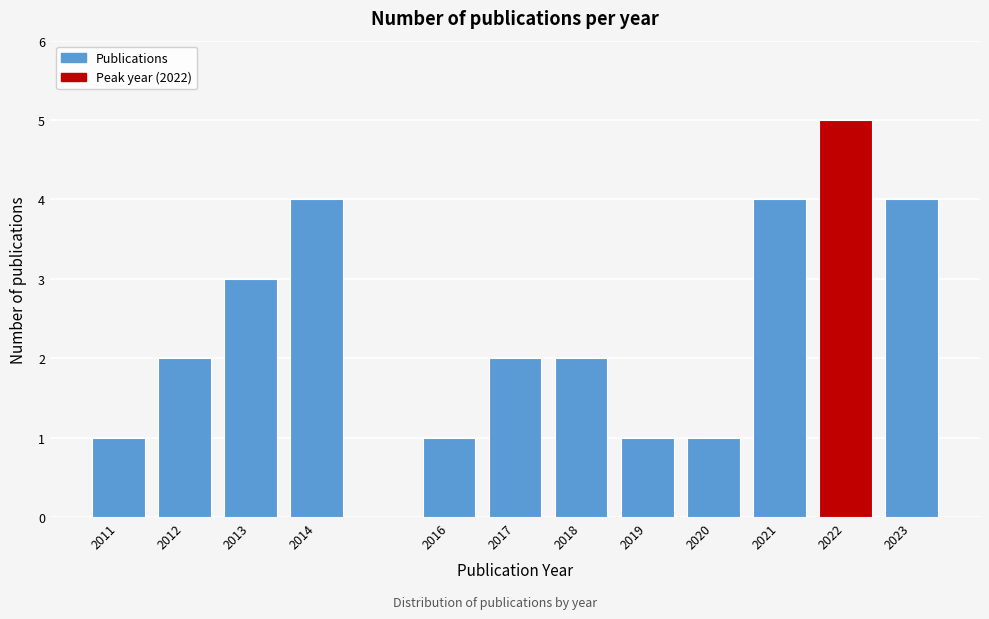

Reading left to right, what are all the values shown in this chart?

2011=1	2012=2	2013=3	2014=4	2016=1	2017=2	2018=2	2019=1	2020=1	2021=4	2022=5	2023=4